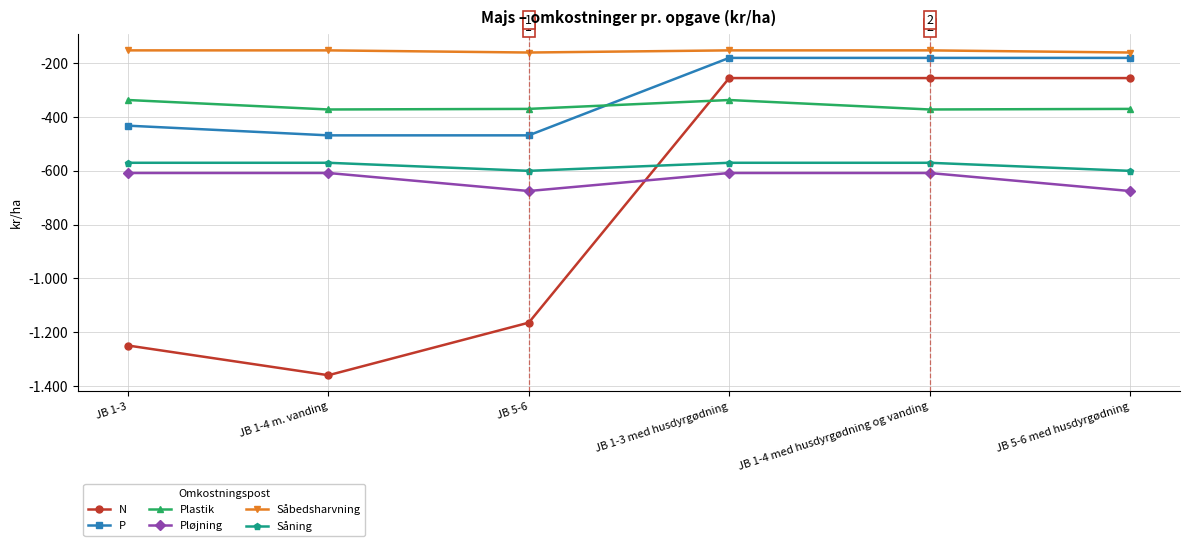

What is the label of the 5th point from the right?

JB 1-4 m. vanding